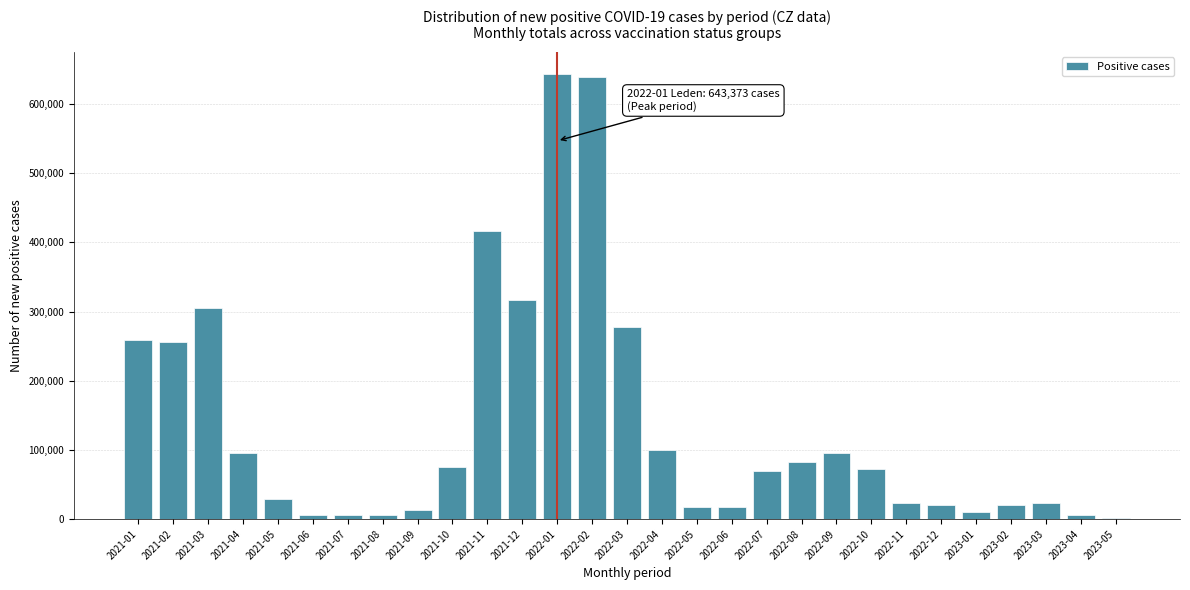

What is the change in value from 2021-12 to 2022-03?

-39168